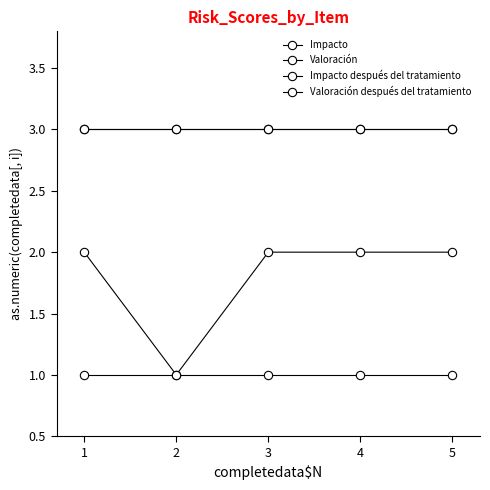

Which category has the lowest value across all series?

1